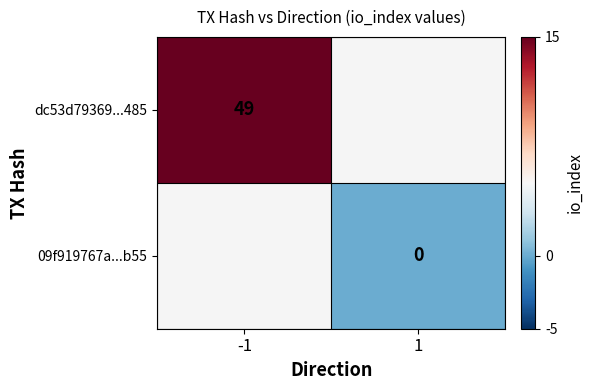

Is it true that dc53d79369...485 equals 77.9 at -1?

False